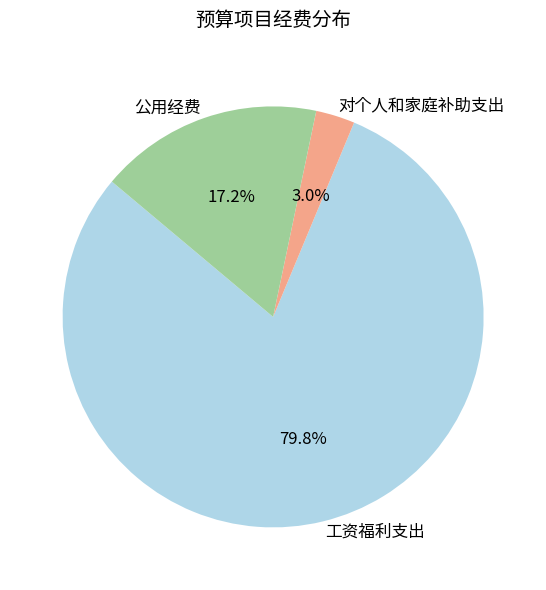

To the nearest percent, what is the average slice percentage?

33%